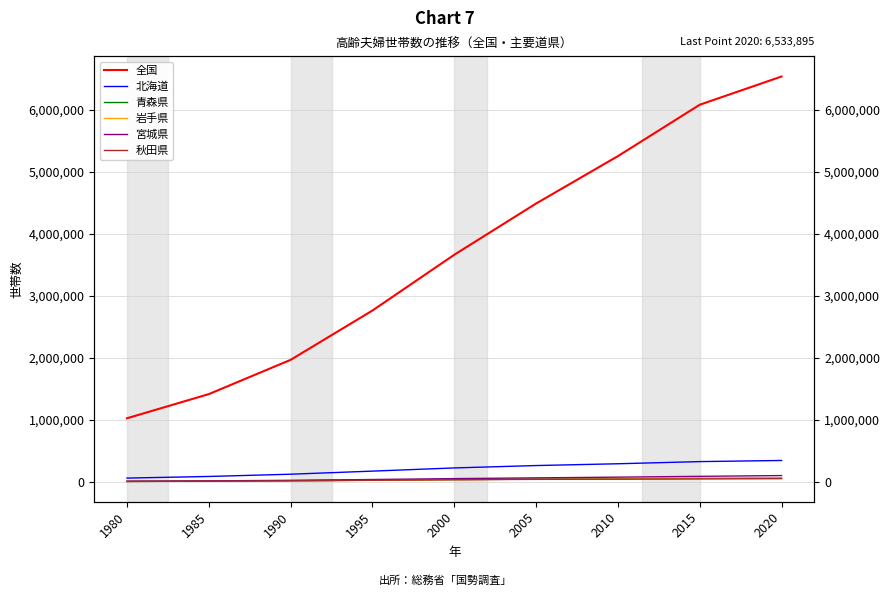

Is this an area chart (filled region under the line)?

No